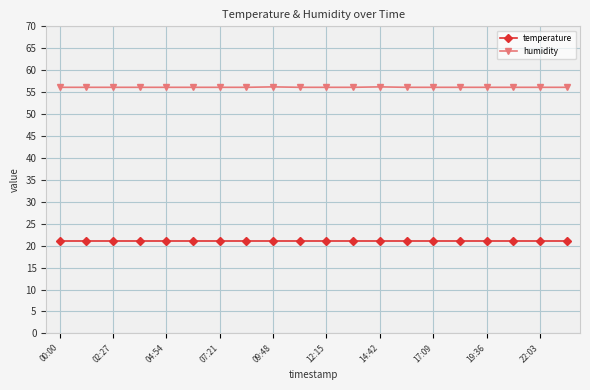

True or false: temperature and humidity intersect in this chart.

False